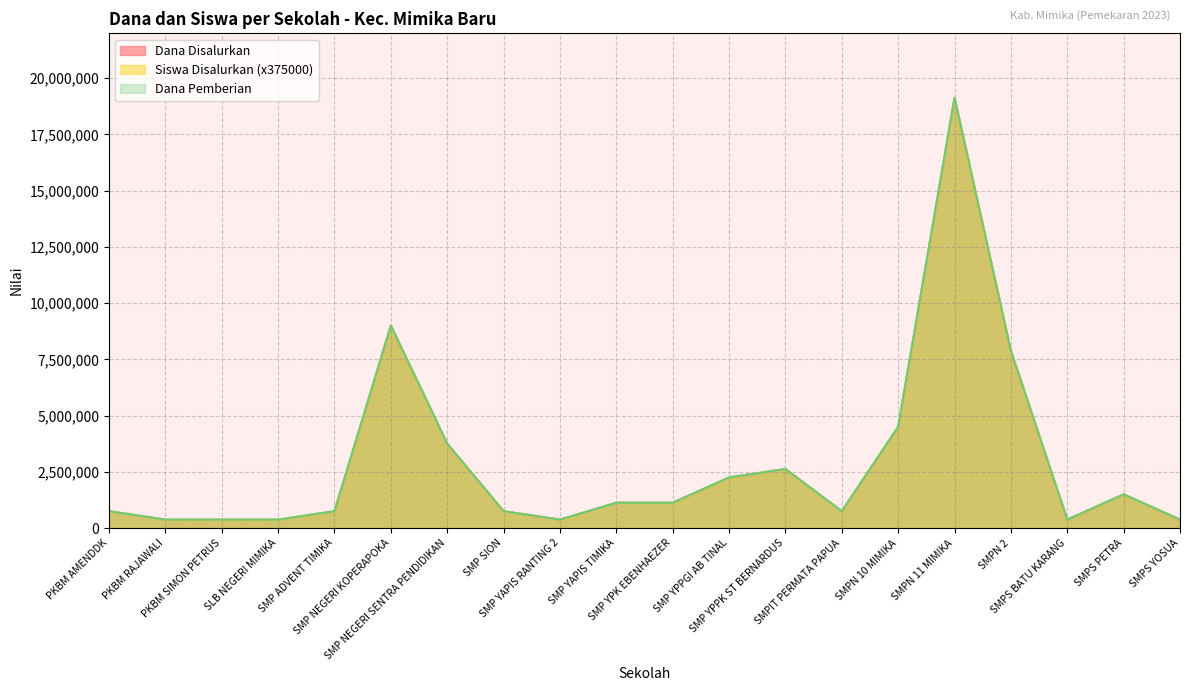

At which label does Dana Pemberian first exceed 1125000?

SMP NEGERI KOPERAPOKA